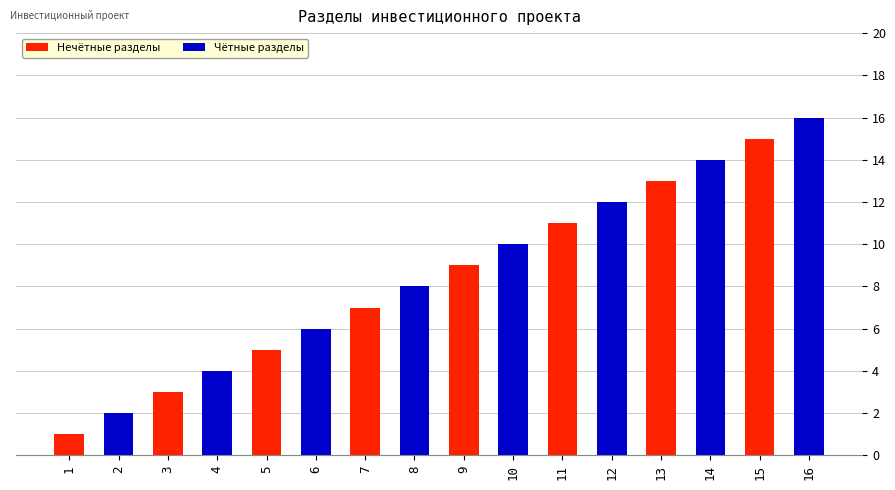

What is the total value across all series at 3?

7